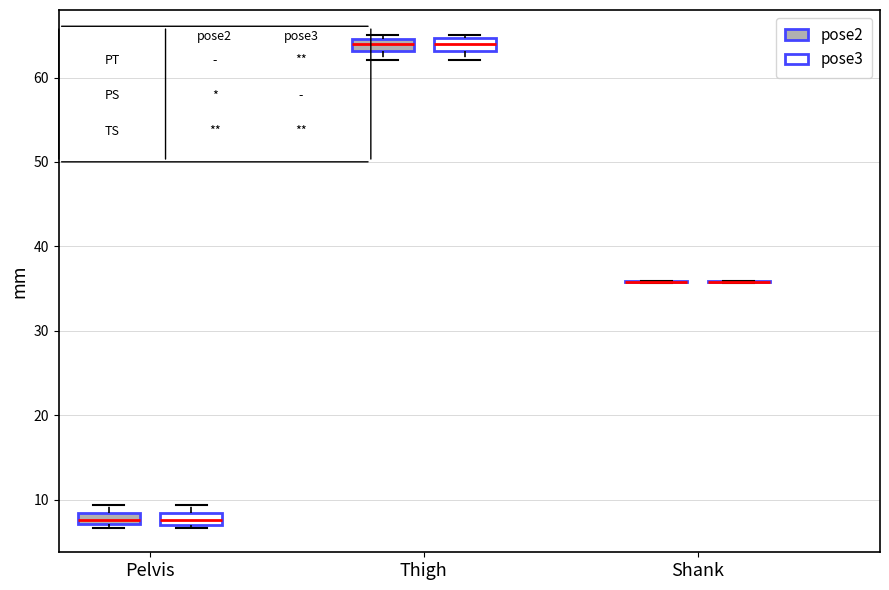

Where does the median line of the box for Thigh (pose2) sit on the y-axis? The values are not printed on the chart, so give them approximately, as read against the axis.

64